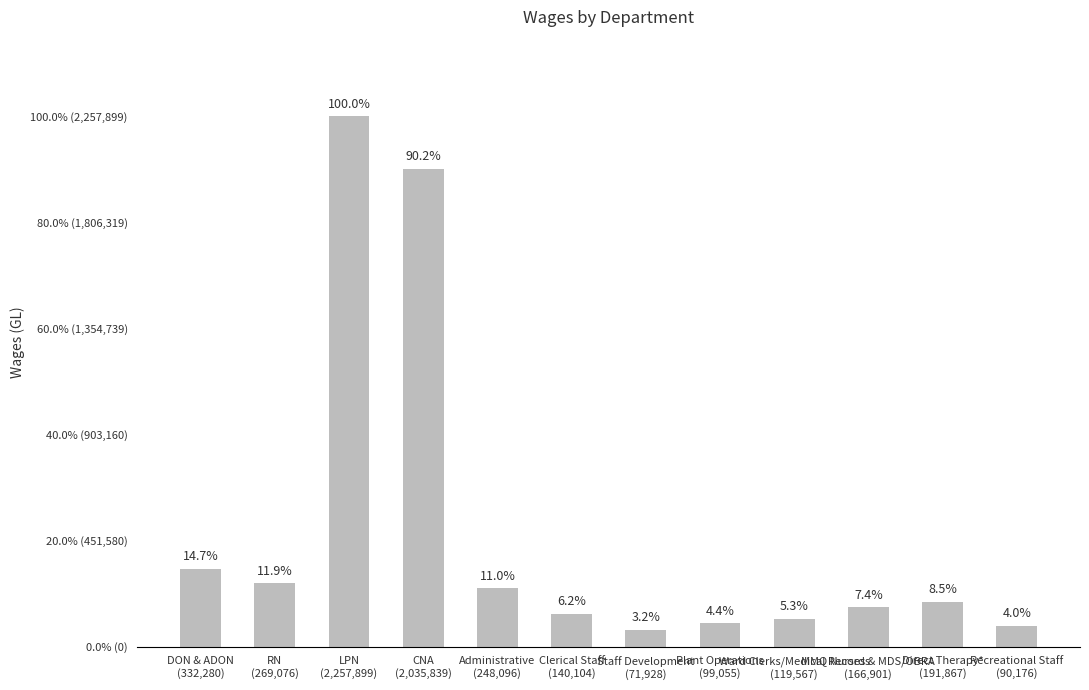

What is the maximum value shown in the chart?

2257899.0